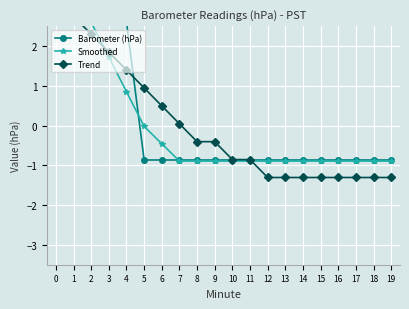

What is the value of the Trend point at the 18th from the left?

-1.3